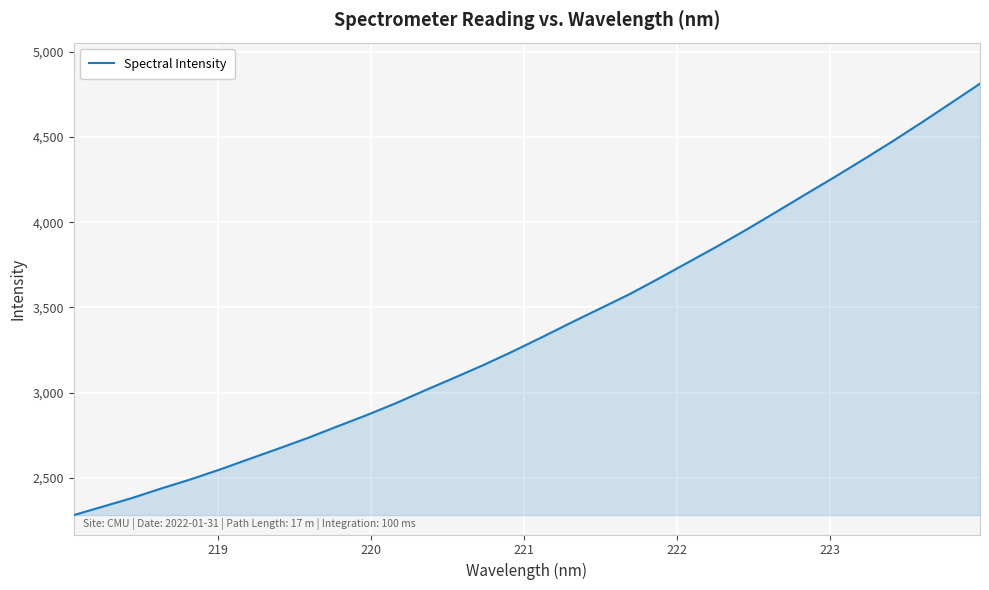

What is the minimum value shown in the chart?

2281.2